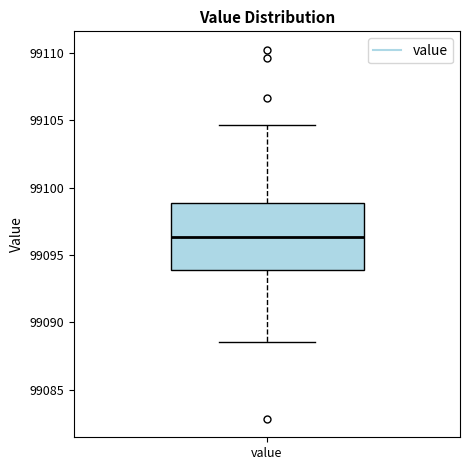

Transcribe this box plot: give where the median line is, the range the box spans, and where the two whiskers end, as read against the y-axis. The values are not printed on the chart, so give them approximately, as read against the axis.

median 99096.5, box 99094.0 to 99099.0, whiskers 99088.5 to 99104.5